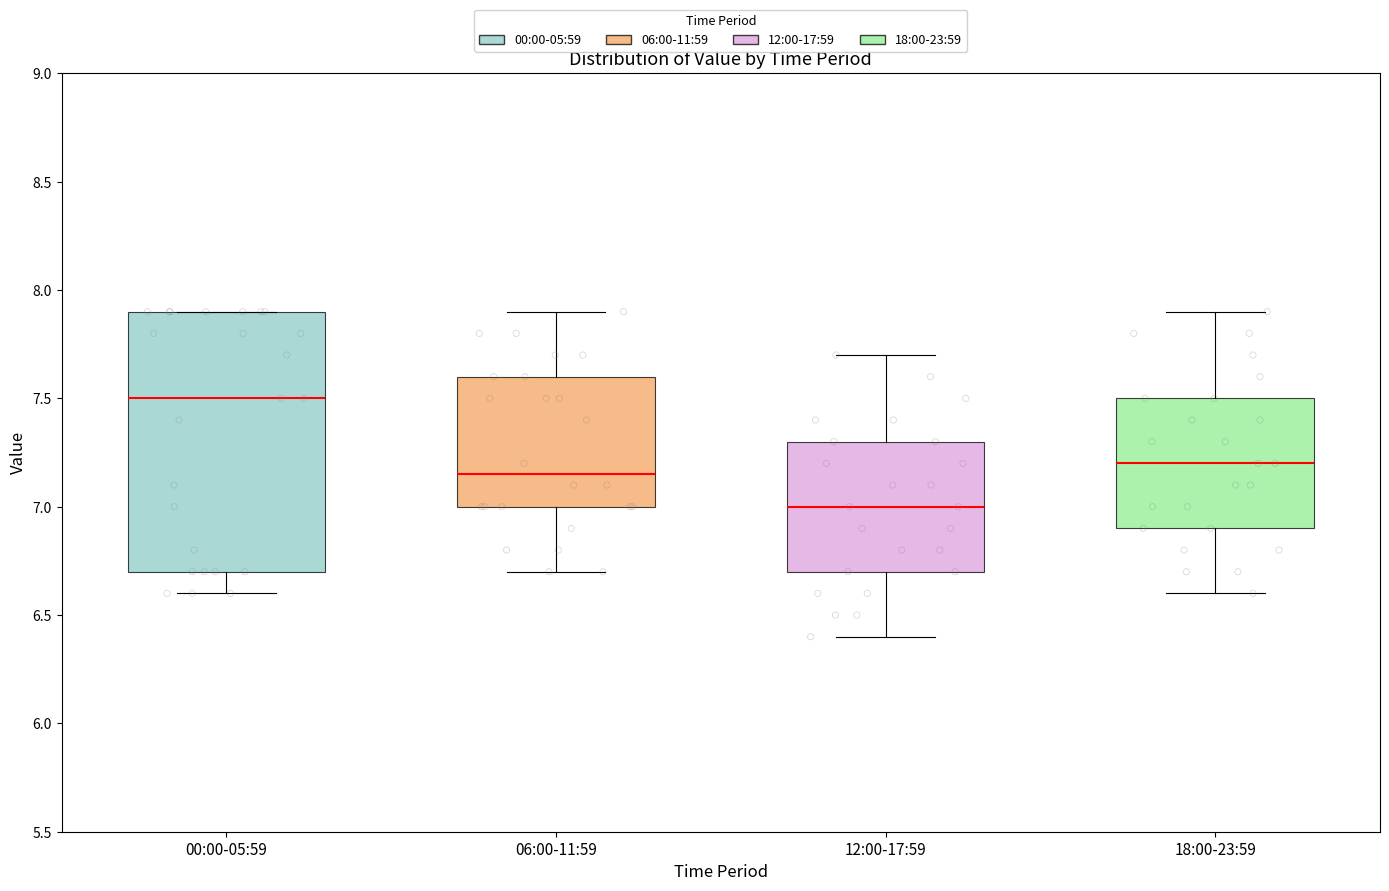

Comparing the boxes themselves (not the whiskers), which one is the tallest?

00:00-05:59